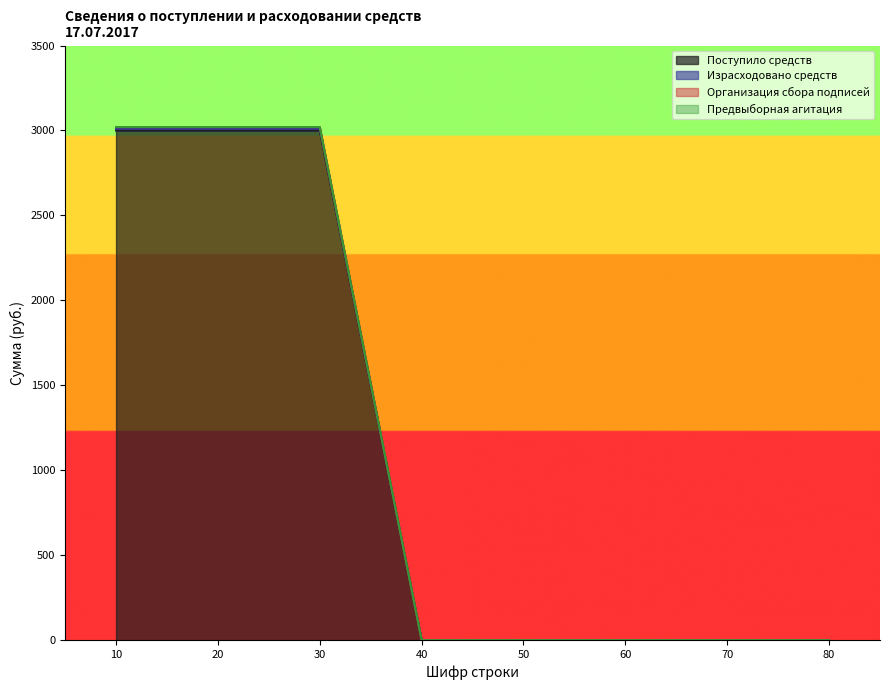

Which series has the largest total across all categories?

Организация сбора подписей